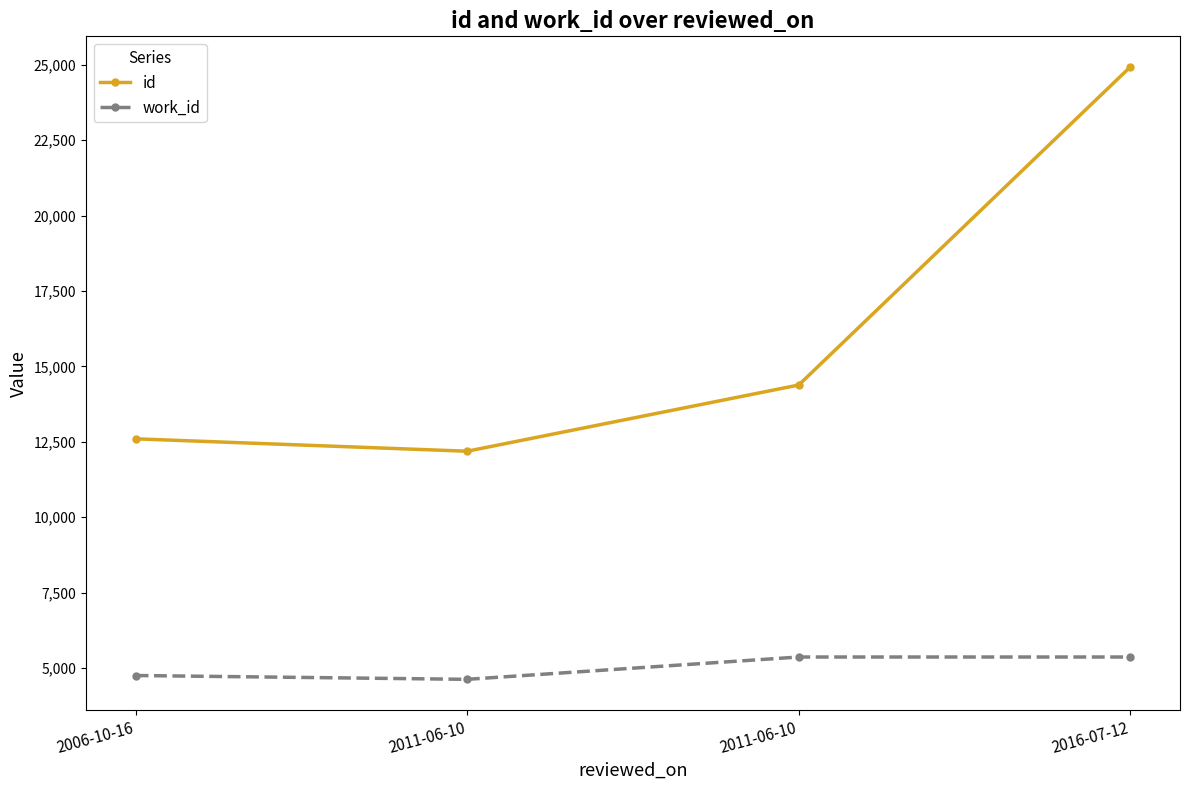

Reading left to right, extract all data points from this chart.

id: 2006-10-16=12599	2011-06-10=12188	2011-06-10=14383	2016-07-12=24927
work_id: 2006-10-16=4753	2011-06-10=4626	2011-06-10=5366	2016-07-12=5366